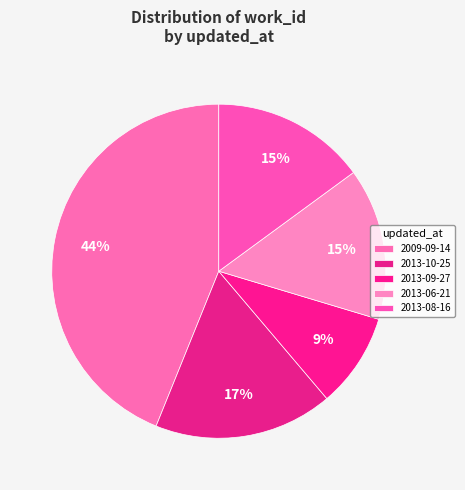

Between 2009-09-14 and 2013-09-27, which is larger?

2009-09-14